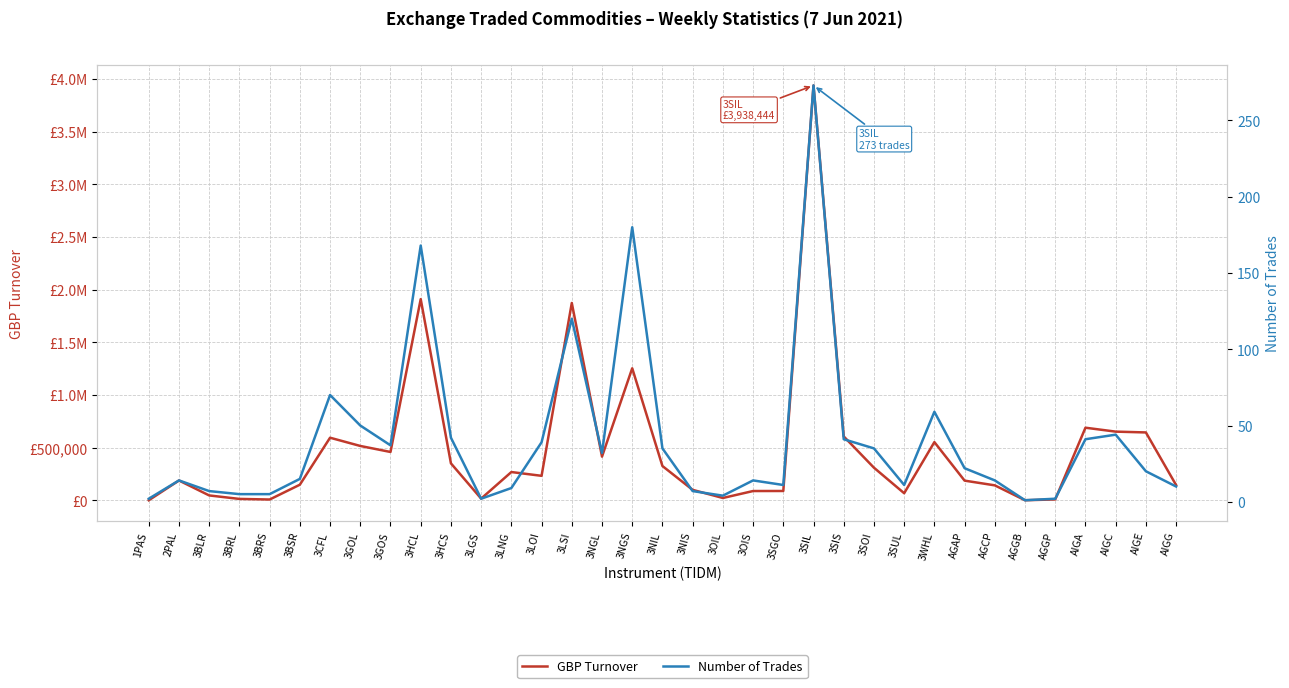

Is it true that Number of Trades equals 25.1 at AIGC?

False